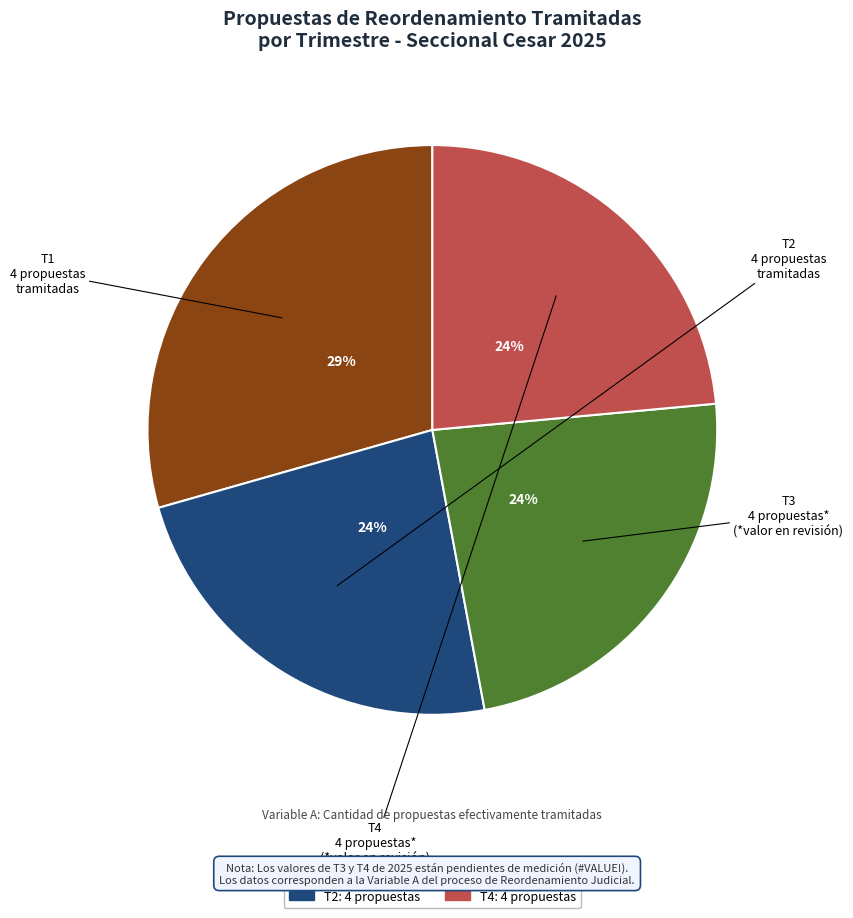

What percentage is the T2 slice, to the nearest percent?

24%